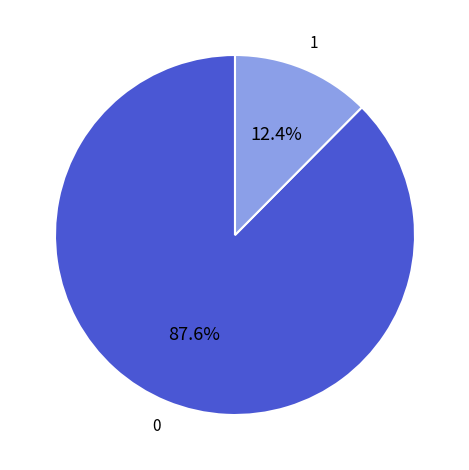

How many segments does this pie chart have?

2